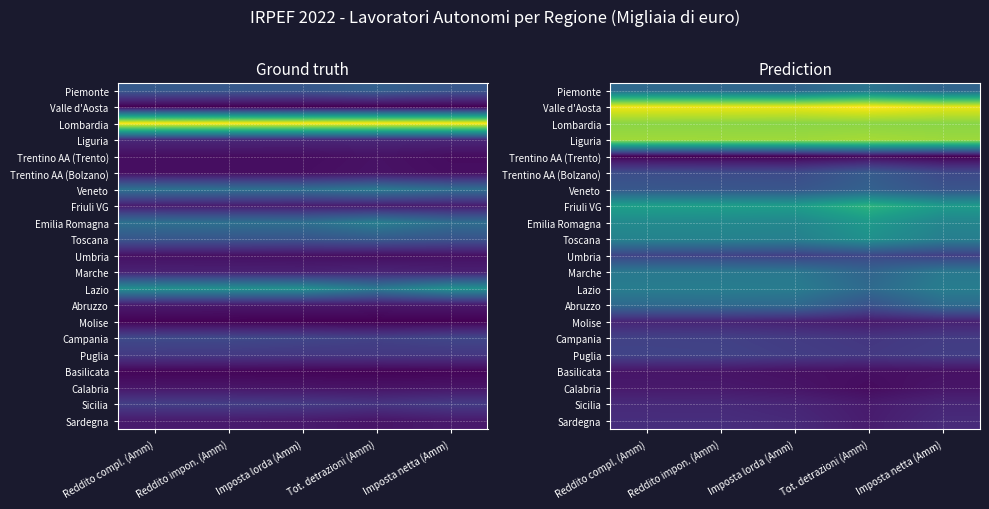

What is the sum of the Campania values at Reddito compl. (Amm) and Imposta lorda (Amm)?

0.3